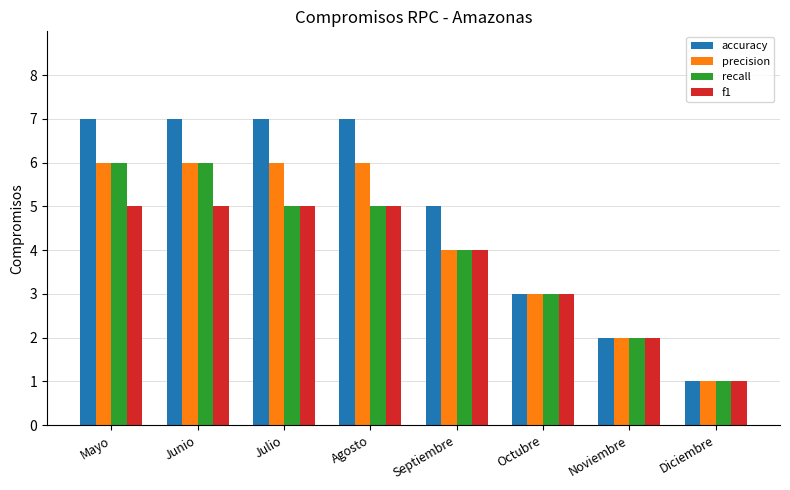

Is it true that accuracy equals 1 at Septiembre?

False